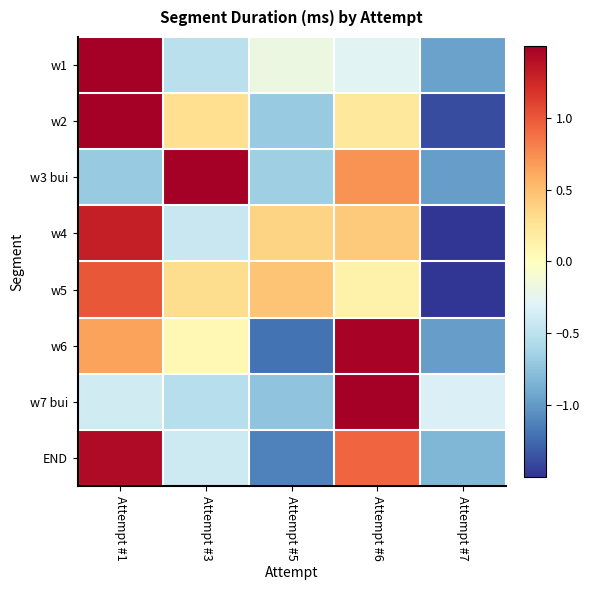

Reading left to right, transcribe all the data shown in this chart.

w1: Attempt #1=1.9	Attempt #3=-0.5	Attempt #5=-0.2	Attempt #6=-0.3	Attempt #7=-1.0
w2: Attempt #1=1.6	Attempt #3=0.3	Attempt #5=-0.7	Attempt #6=0.2	Attempt #7=-1.4
w3 bui: Attempt #1=-0.7	Attempt #3=1.6	Attempt #5=-0.7	Attempt #6=0.7	Attempt #7=-1.0
w4: Attempt #1=1.3	Attempt #3=-0.4	Attempt #5=0.4	Attempt #6=0.4	Attempt #7=-1.7
w5: Attempt #1=1.0	Attempt #3=0.3	Attempt #5=0.5	Attempt #6=0.1	Attempt #7=-1.9
w6: Attempt #1=0.6	Attempt #3=0.1	Attempt #5=-1.2	Attempt #6=1.5	Attempt #7=-1.0
w7 bui: Attempt #1=-0.4	Attempt #3=-0.5	Attempt #5=-0.7	Attempt #6=2.0	Attempt #7=-0.3
END: Attempt #1=1.4	Attempt #3=-0.4	Attempt #5=-1.1	Attempt #6=0.9	Attempt #7=-0.8